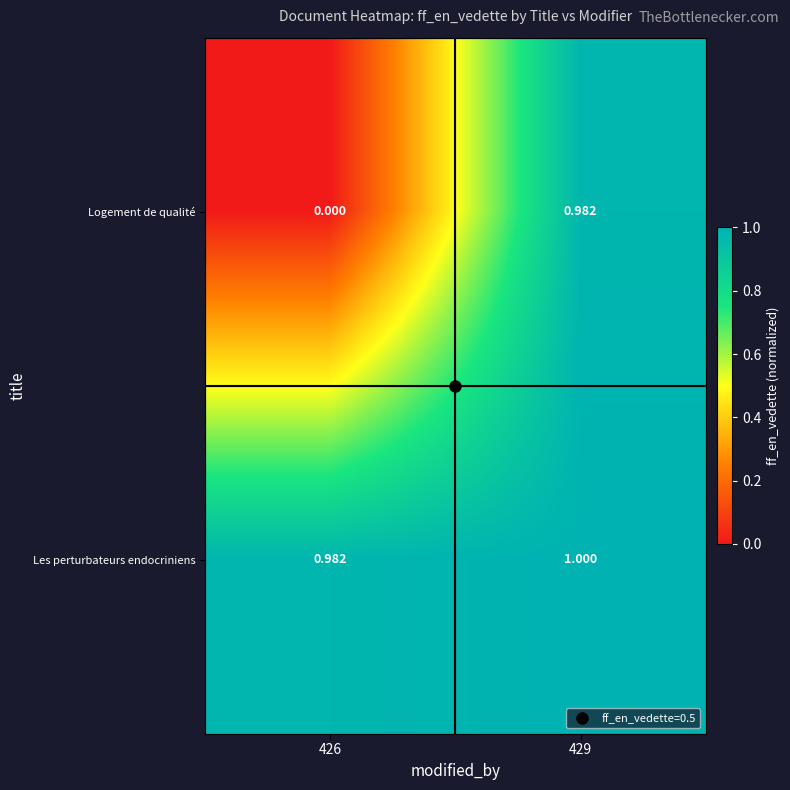

Which series has the widest spread of values?

Logement de qualité